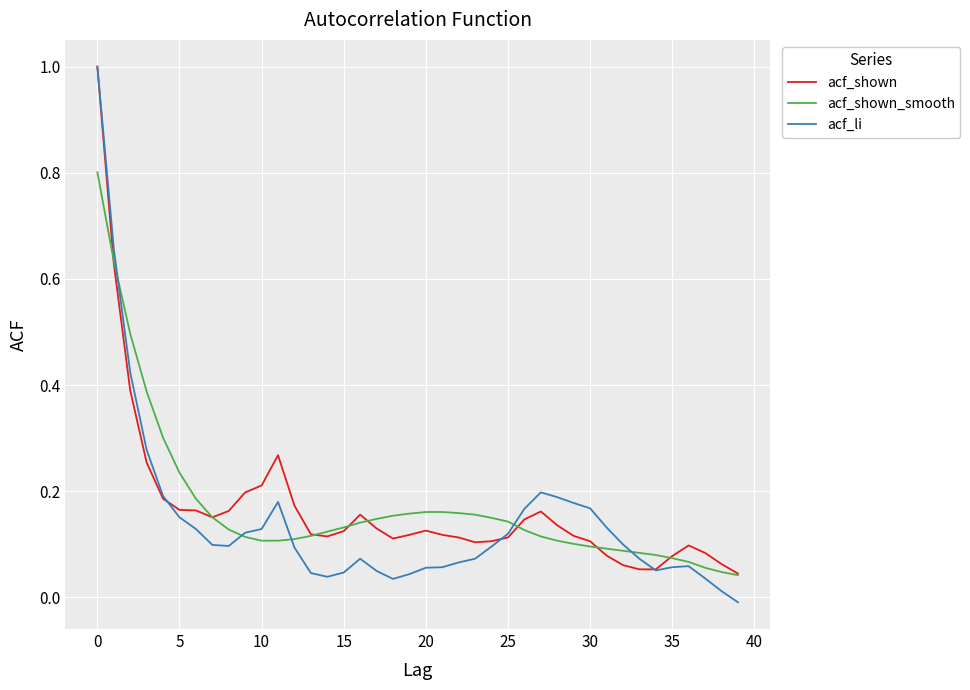

What is the greatest value displayed?

1.0